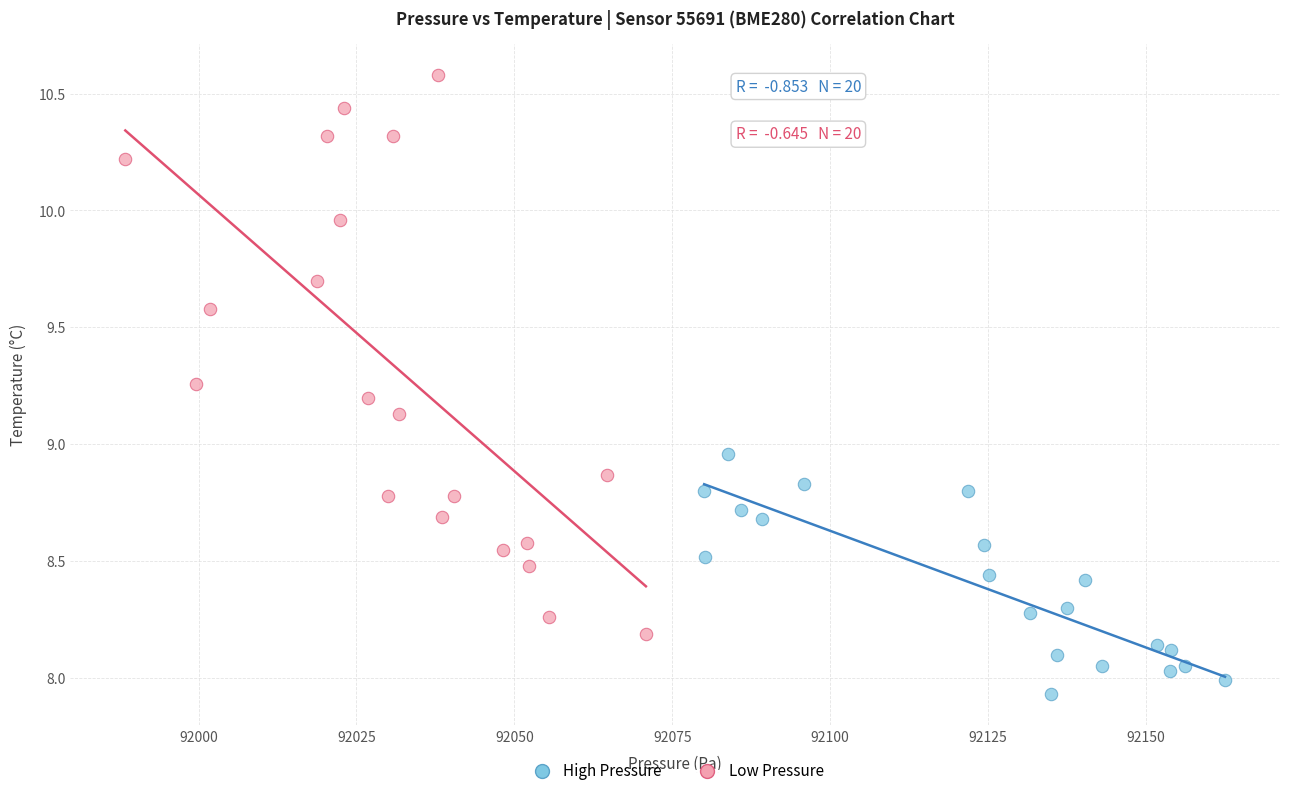

Which series has the widest spread of Y values?

Low Pressure